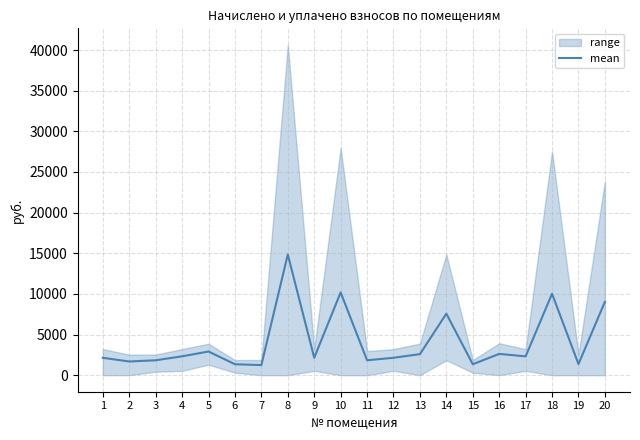

Rank the categories by value from highest to lowest.

8, 10, 18, 20, 14, 5, 16, 13, 4, 17, 9, 12, 1, 11, 3, 2, 19, 15, 6, 7